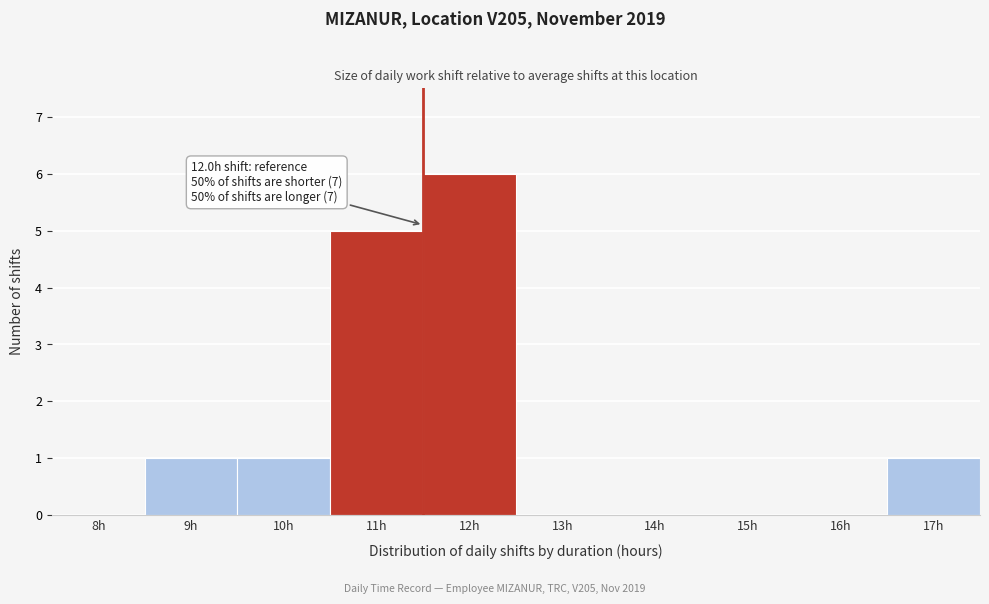

Reading left to right, extract all data points from this chart.

8h=0	9h=1	10h=1	11h=5	12h=6	13h=0	14h=0	15h=0	16h=0	17h=1